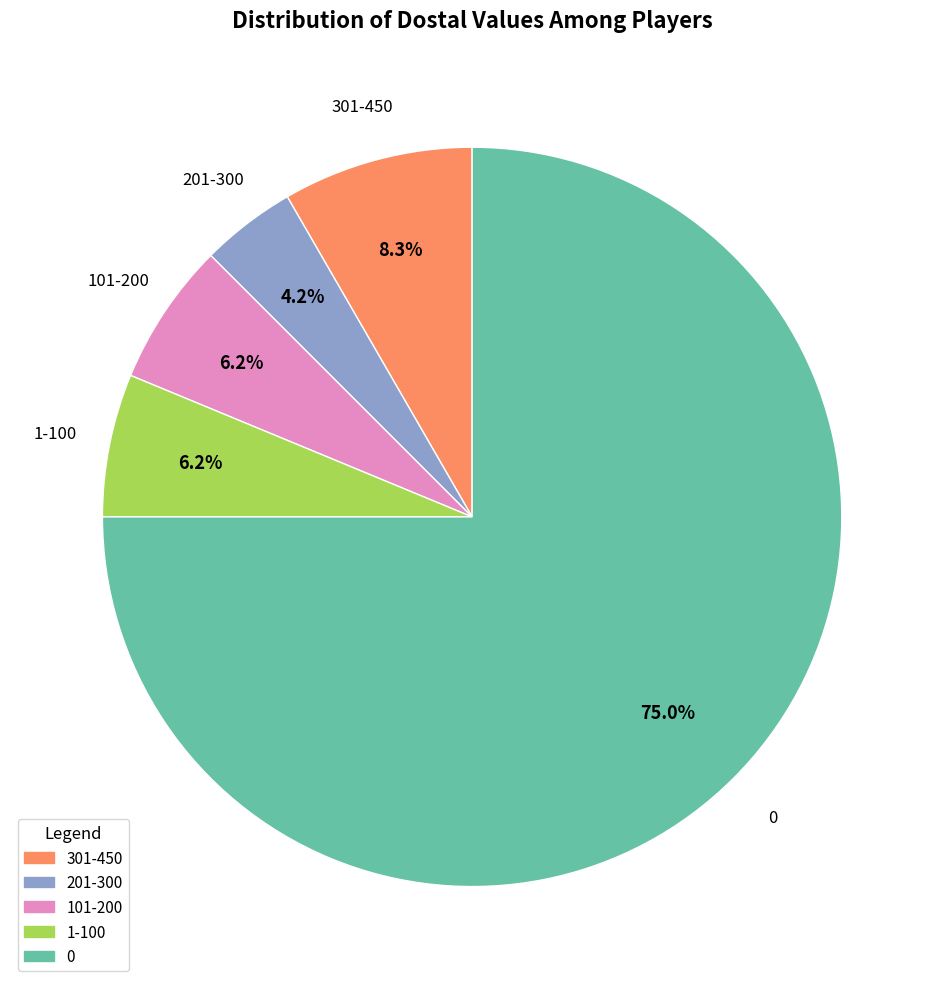

Is the sum of 301-450 and 101-200 greater than half?

No